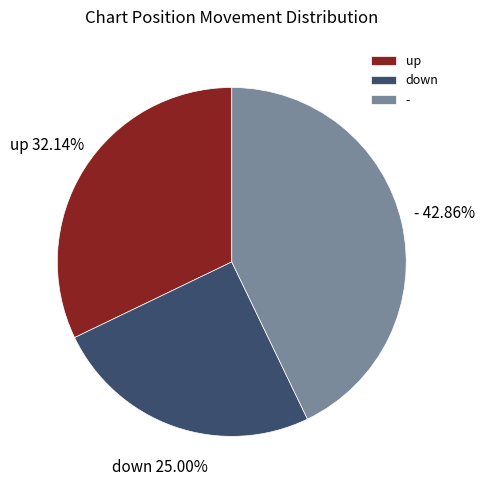

Is it true that down is 25% of the pie?

True